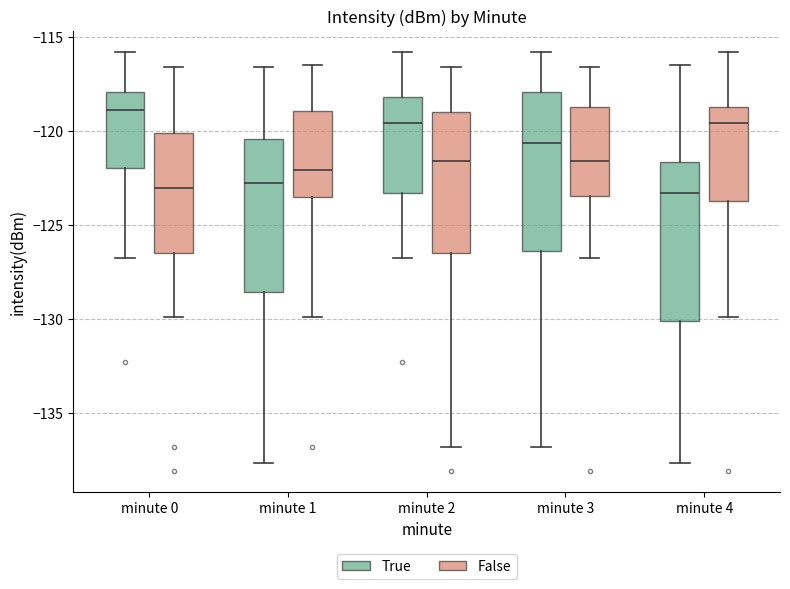

Reading left to right, read every box against the y-axis: the position of its median line, the range the box covers, and the ends of its whiskers. The values are not printed on the chart, so give them approximately, as read against the axis.

minute 0 (True): median -119.0, box -122.0 to -118.0, whiskers -127.0 to -116.0
minute 0 (False): median -123.0, box -126.5 to -120.0, whiskers -130.0 to -116.5
minute 1 (True): median -123.0, box -128.5 to -120.5, whiskers -137.5 to -116.5
minute 1 (False): median -122.0, box -123.5 to -119.0, whiskers -130.0 to -116.5
minute 2 (True): median -119.5, box -123.5 to -118.0, whiskers -127.0 to -116.0
minute 2 (False): median -121.5, box -126.5 to -119.0, whiskers -137.0 to -116.5
minute 3 (True): median -120.5, box -126.5 to -118.0, whiskers -137.0 to -116.0
minute 3 (False): median -121.5, box -123.5 to -119.0, whiskers -127.0 to -116.5
minute 4 (True): median -123.5, box -130.0 to -121.5, whiskers -137.5 to -116.5
minute 4 (False): median -119.5, box -123.5 to -118.5, whiskers -130.0 to -116.0